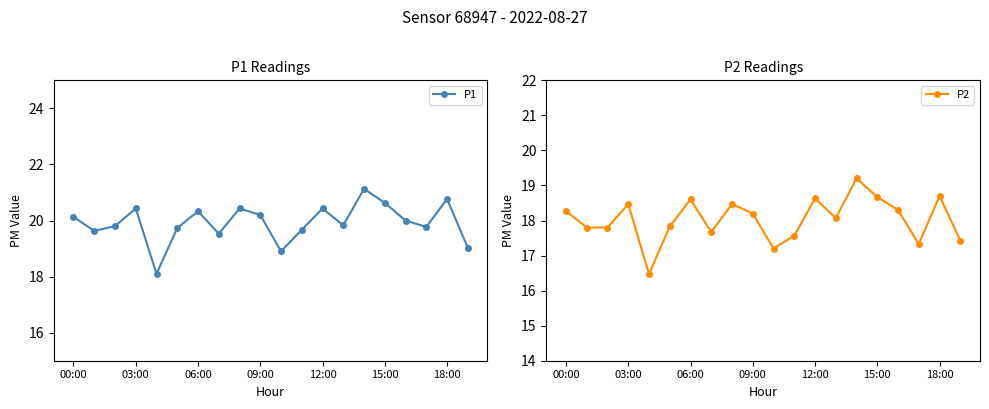

What is the label of the 13th point from the right?

7